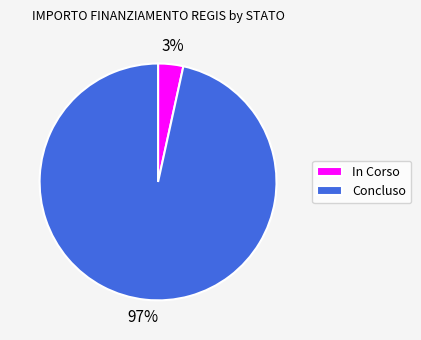

Is there a majority slice in this chart?

Yes